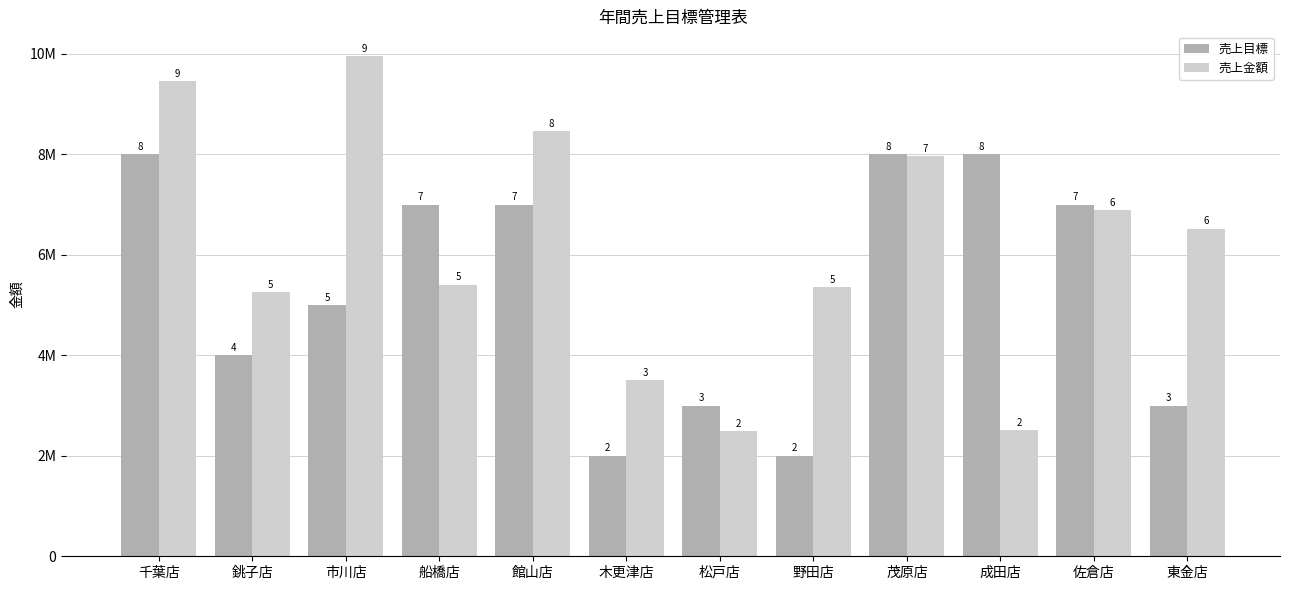

At which category does the chart reach its minimum across all series?

木更津店